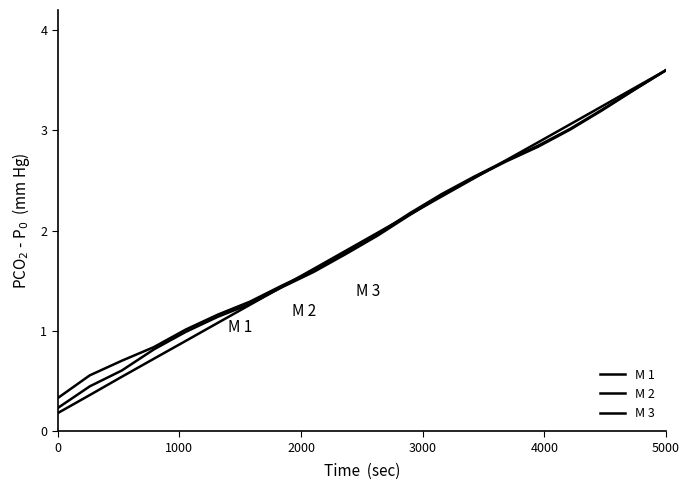

True or false: M 3 has more than 2 points higher than both neighbors.

False